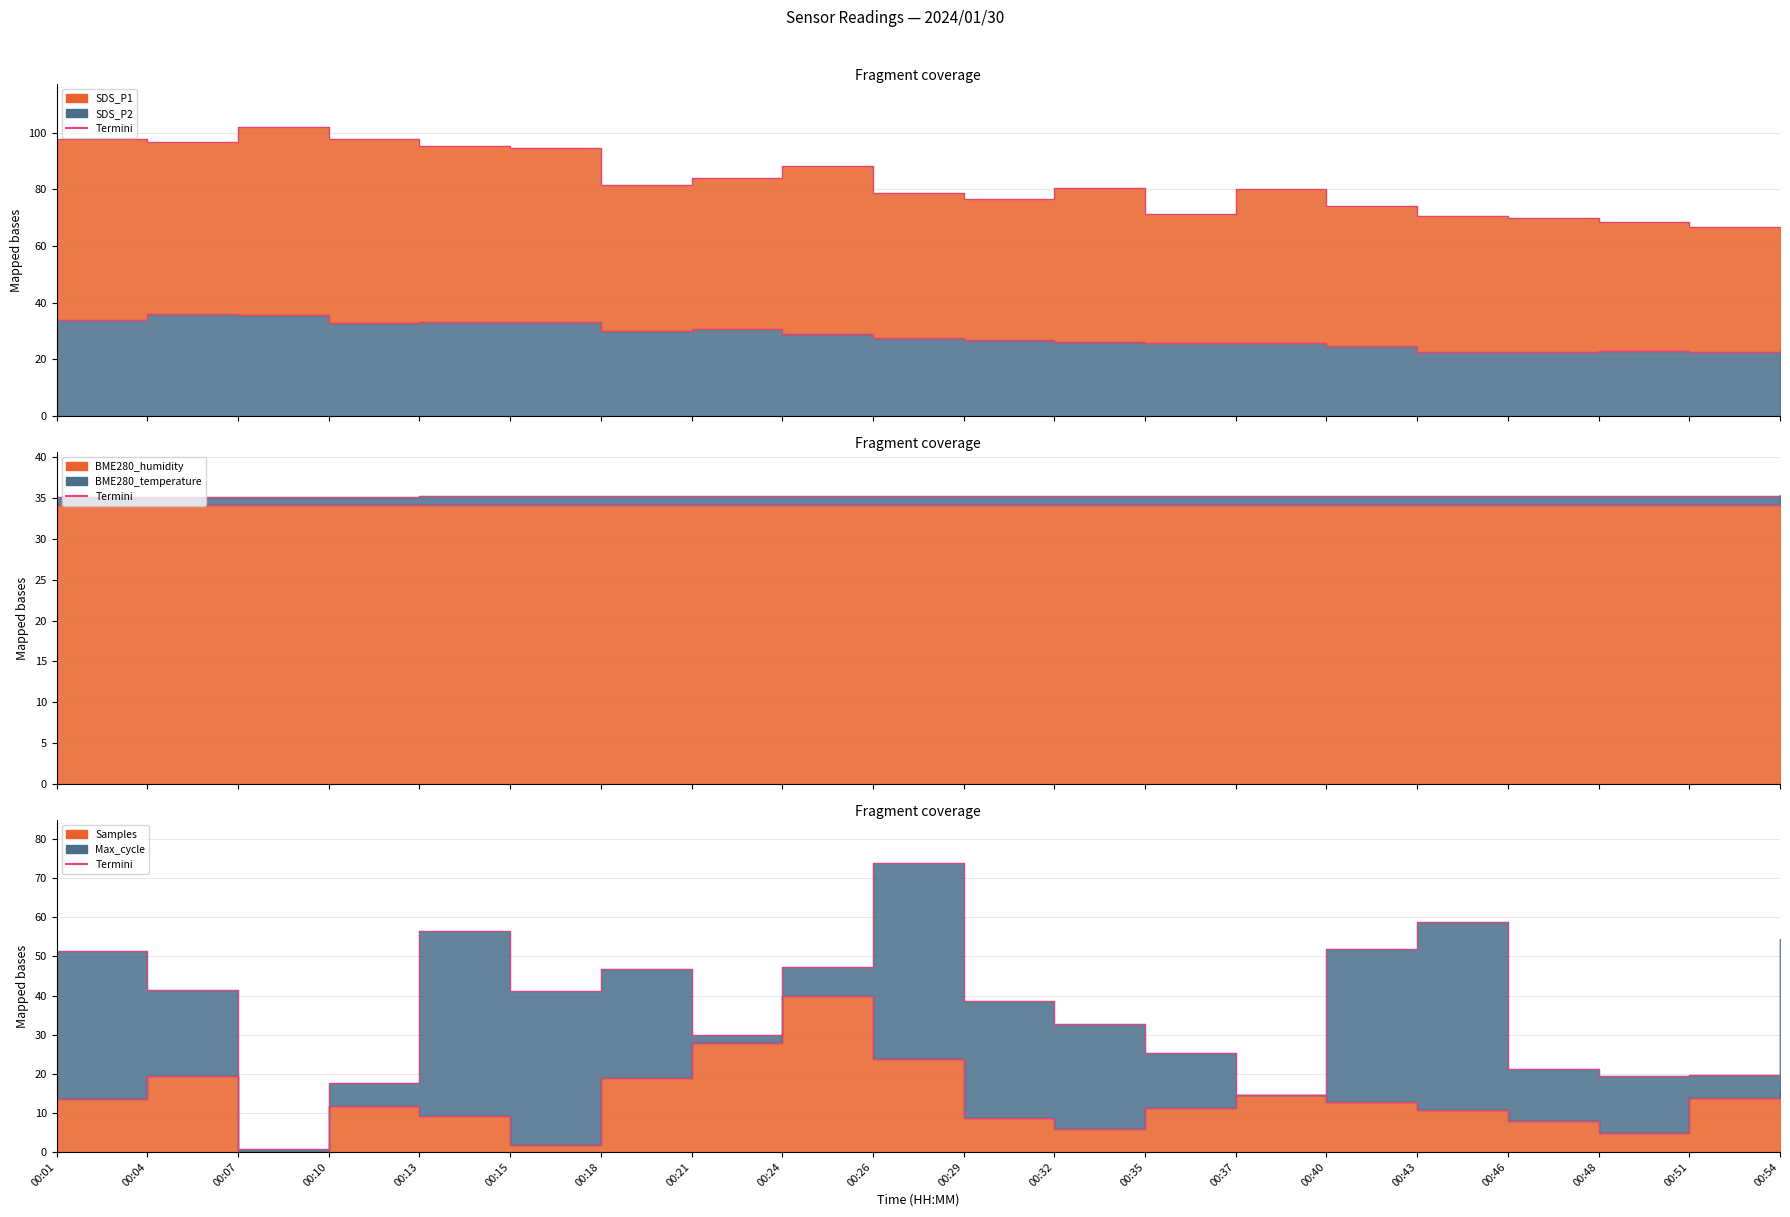

Where does the data first go above 12?

00:01